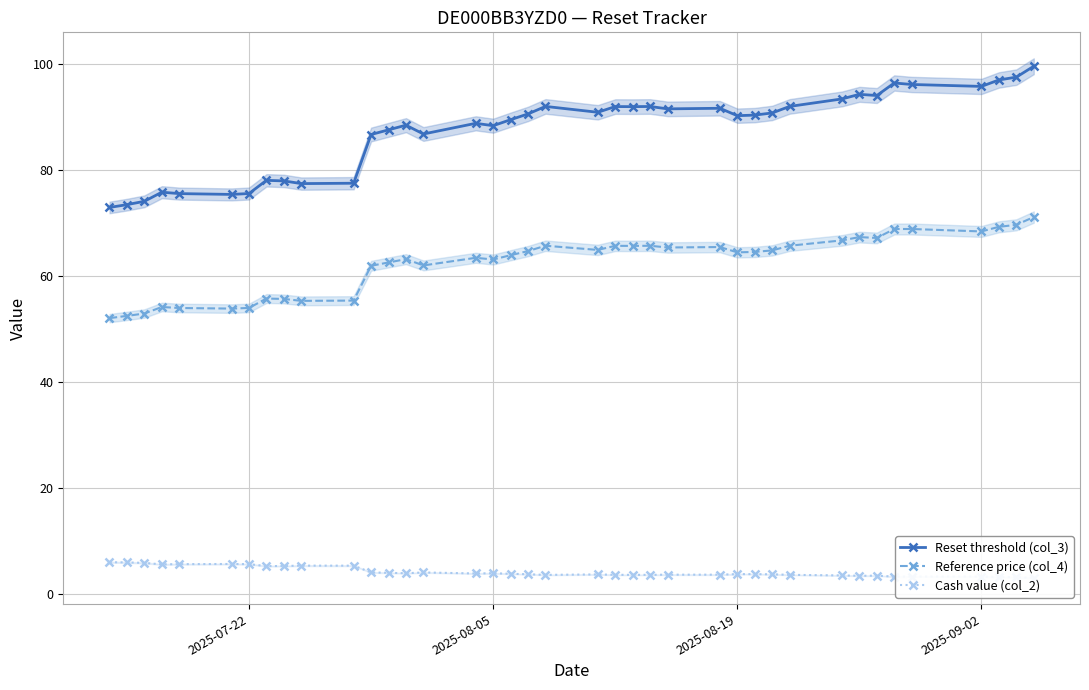

How many values in the Reference price (col_4) series exceed 64?

21